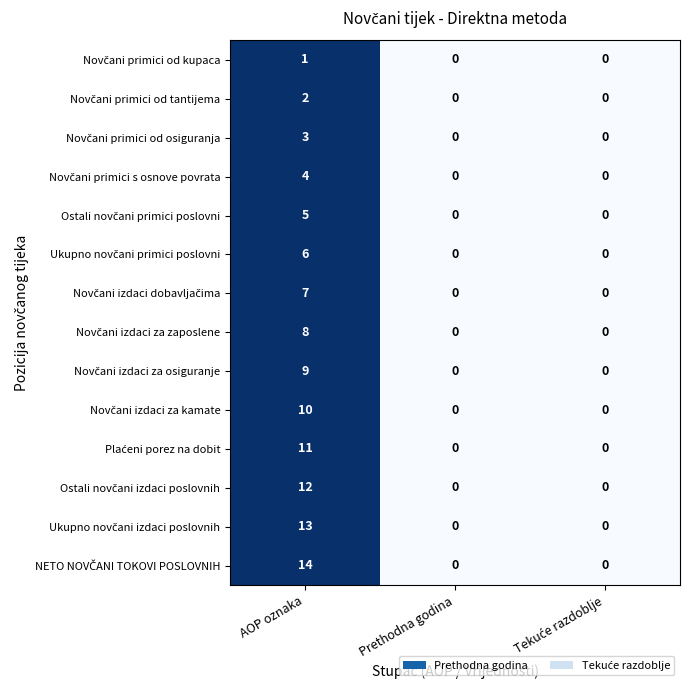

At which category is the sum across all series the highest?

AOP oznaka